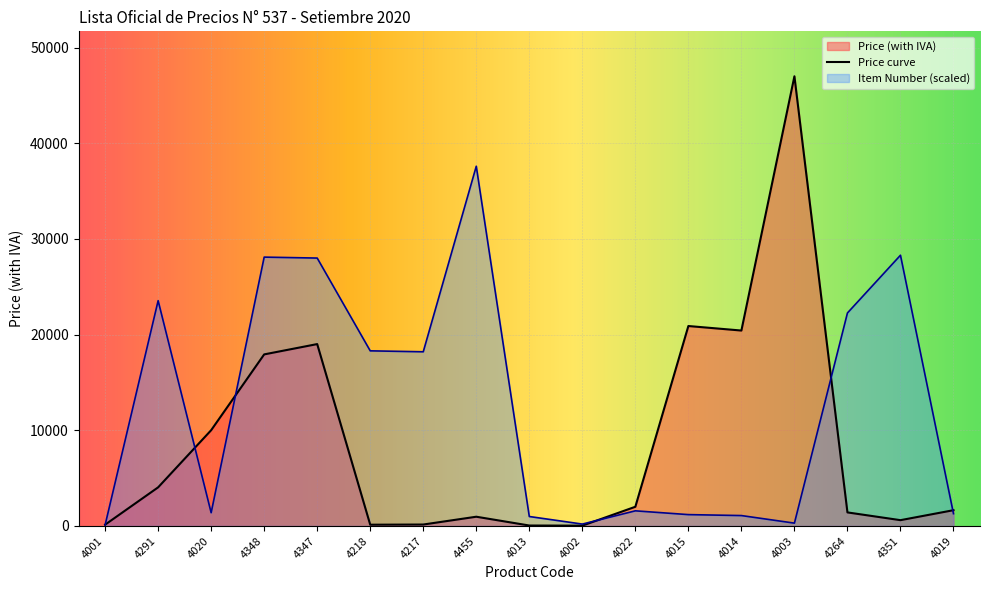

Where is Item Number nearest to the value 18849?

4218